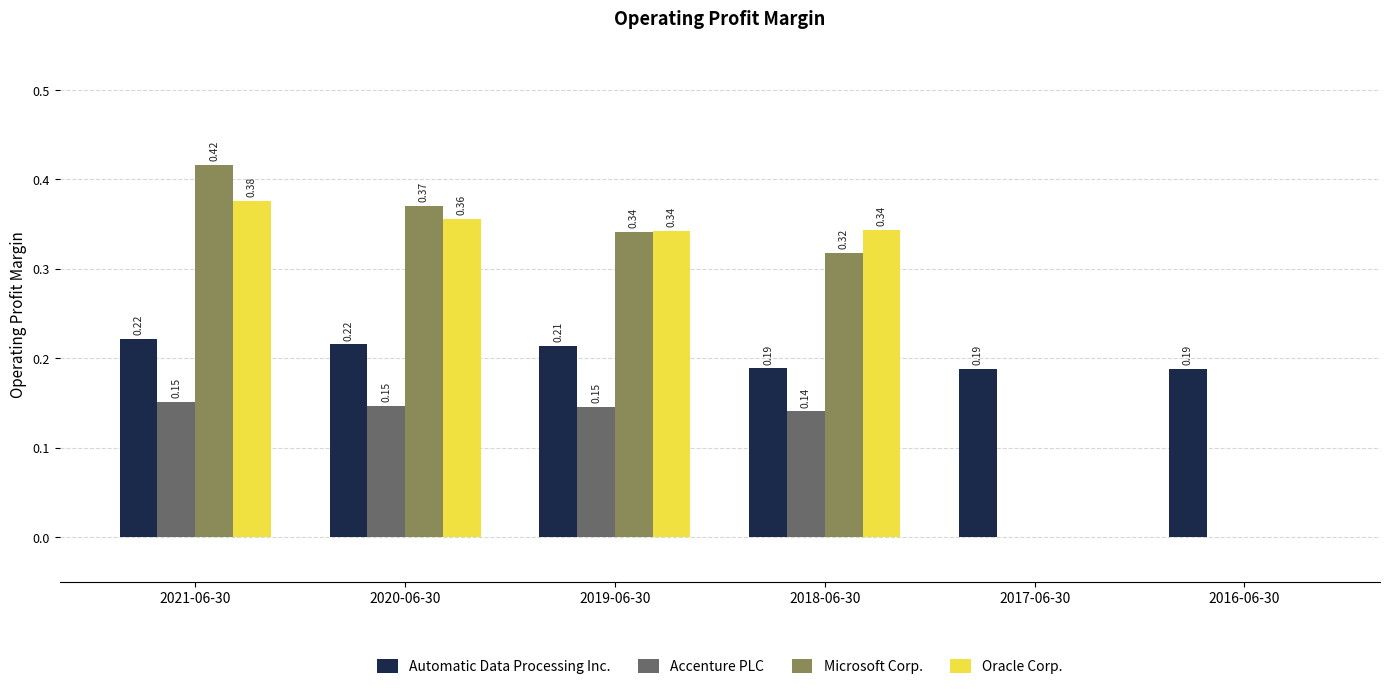

What is the sum of the Microsoft Corp. values at 2019-06-30 and 2021-06-30?

0.8